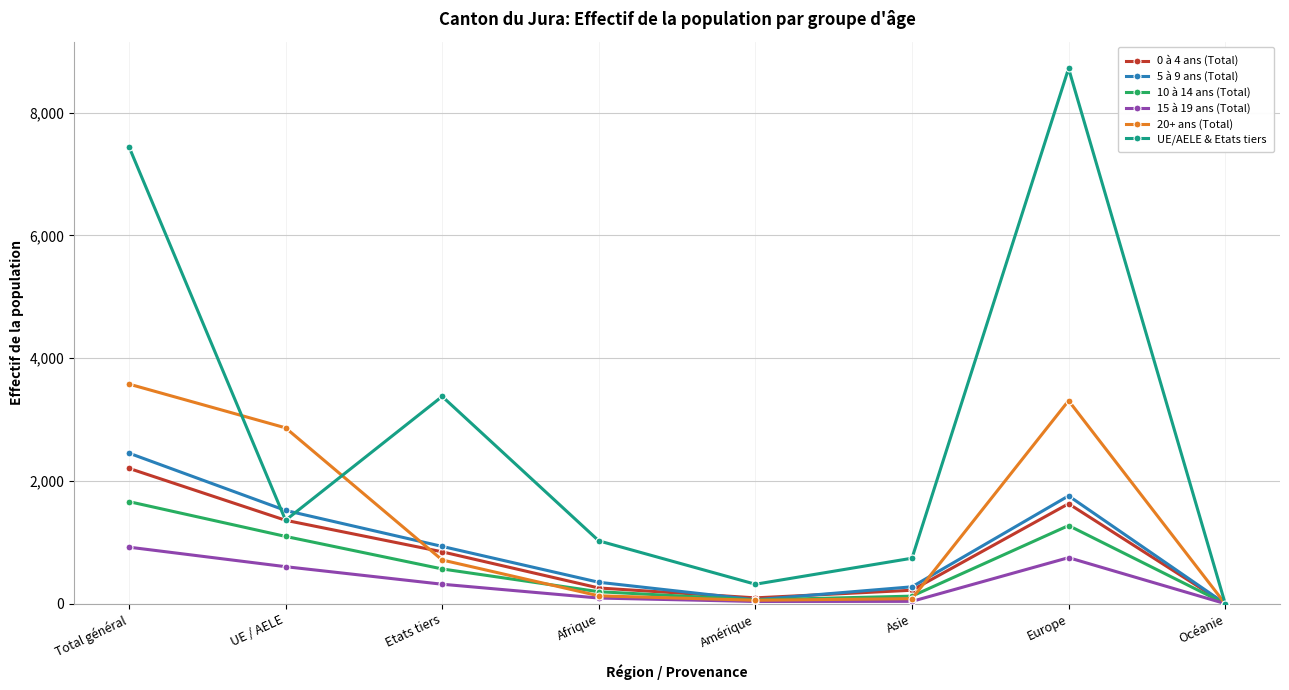

What position from the left is Océanie?

8